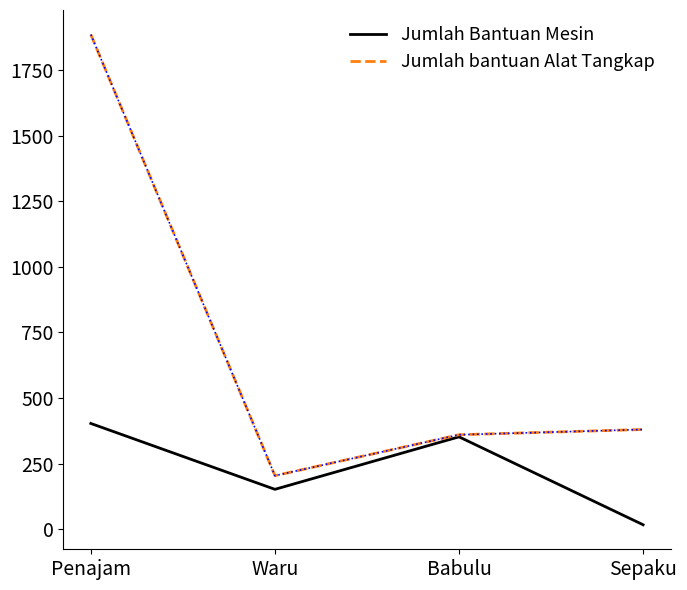

What is the lowest value of the Jumlah bantuan Alat Tangkap series?

204